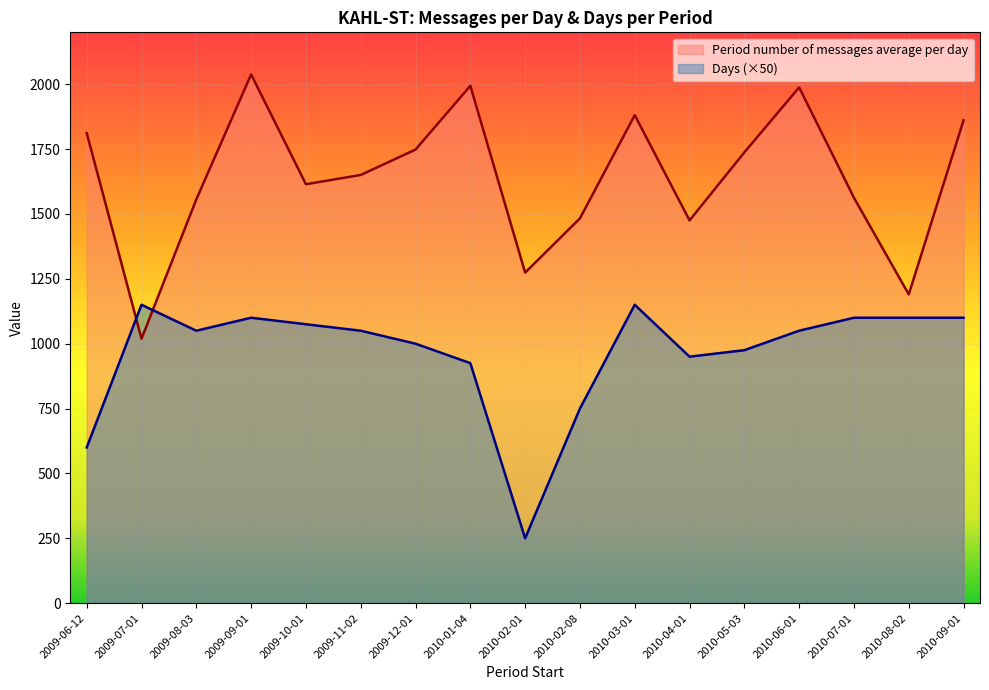

Does the chart display data point markers on the line(s)?

No